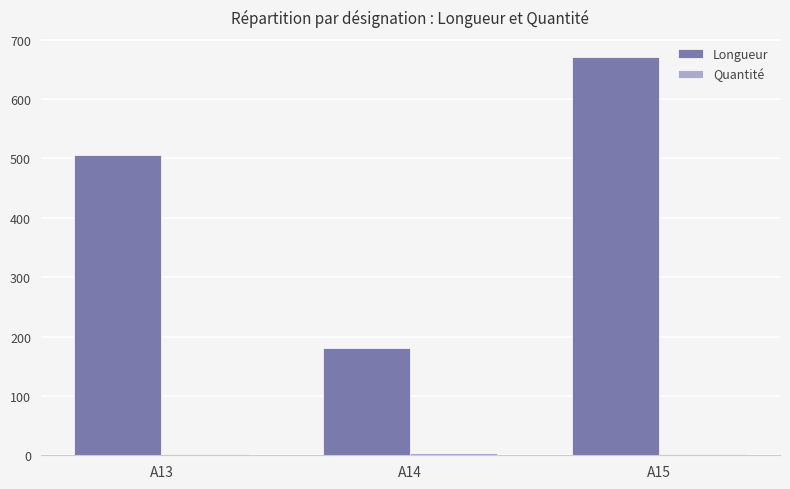

Which series has the largest total across all categories?

Longueur